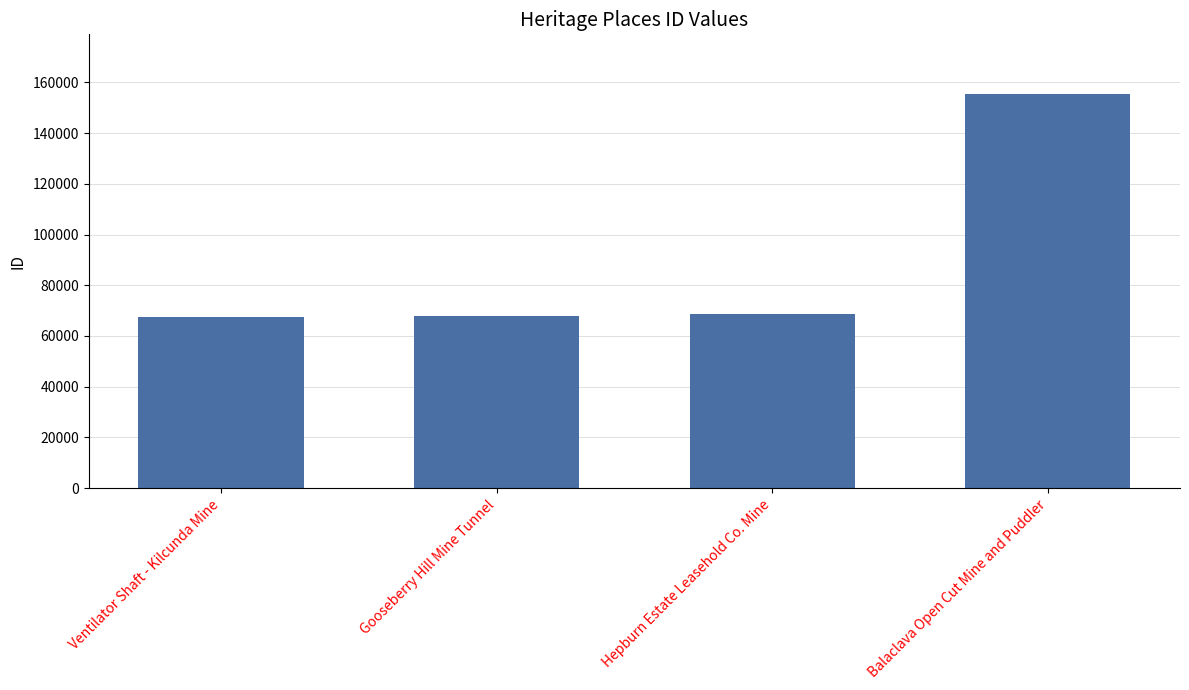

What is the label of the 1st bar from the left?

Ventilator Shaft - Kilcunda Mine